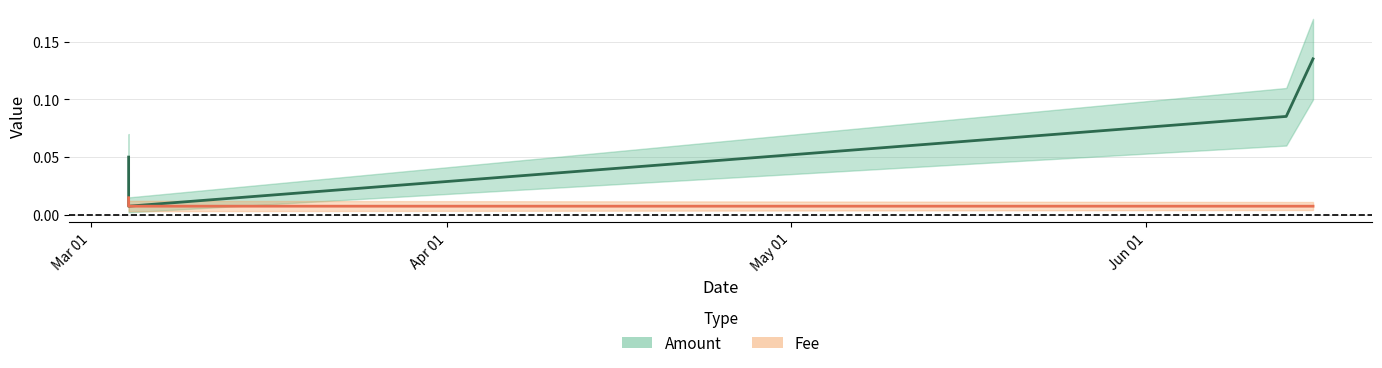

At which category is the sum across all series the highest?

2019-06-15 12:26:01